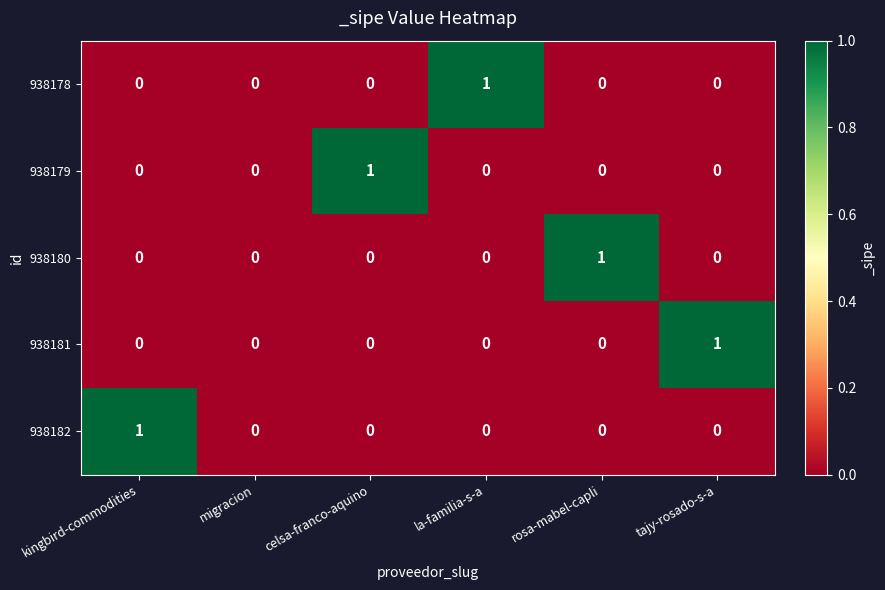

Reading left to right, list all the values displayed in this chart.

938178: 0	0	0	1	0	0
938179: 0	0	1	0	0	0
938180: 0	0	0	0	1	0
938181: 0	0	0	0	0	1
938182: 1	0	0	0	0	0